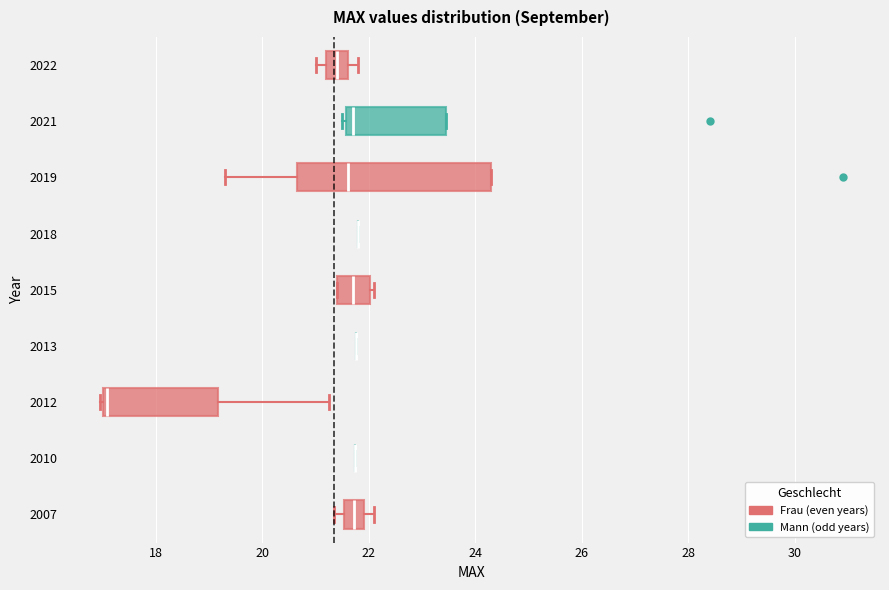

Where is the right edge of the box at y = 2015 on the x-axis? The values are not printed on the chart, so give them approximately, as read against the axis.

22.0